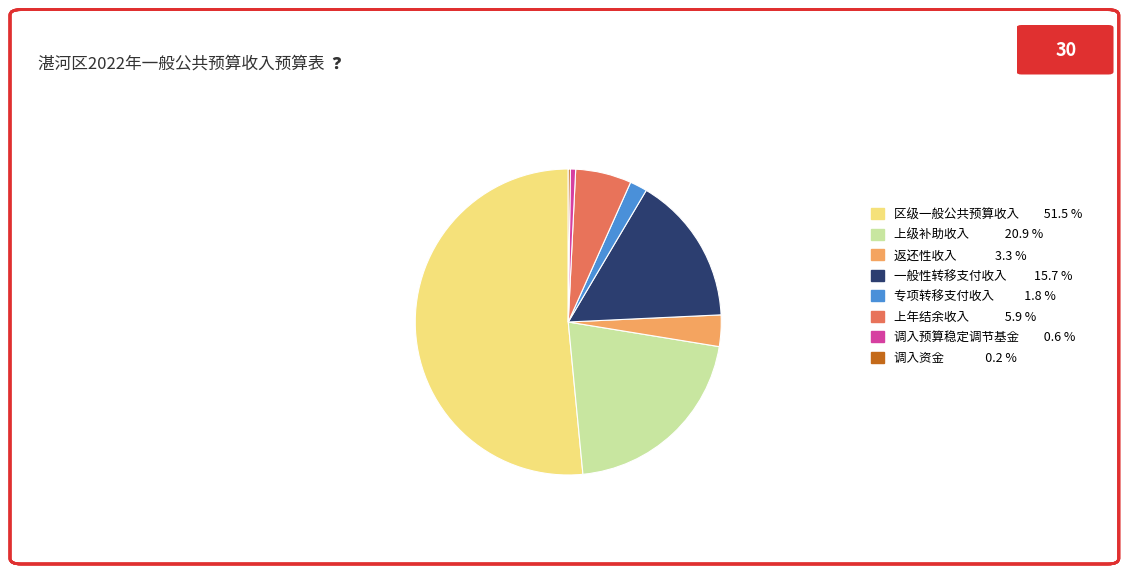

Combined, do 上级补助收入 20.9 % and 一般性转移支付收入 15.7 % account for over 50%?

No